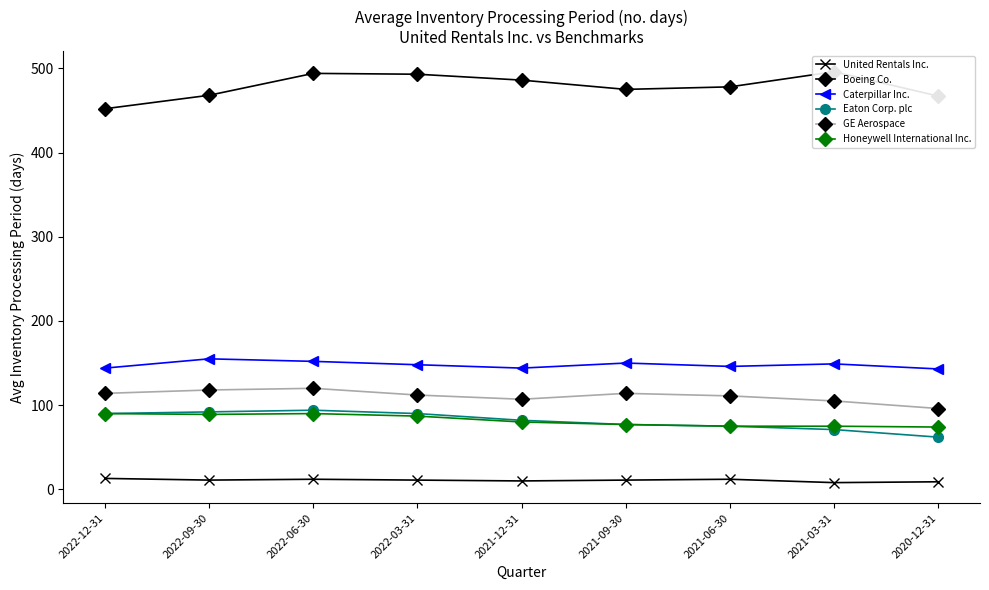

Rank the series at 2021-12-31 from lowest to highest value.

United Rentals Inc., Honeywell International Inc., Eaton Corp. plc, GE Aerospace, Caterpillar Inc., Boeing Co.